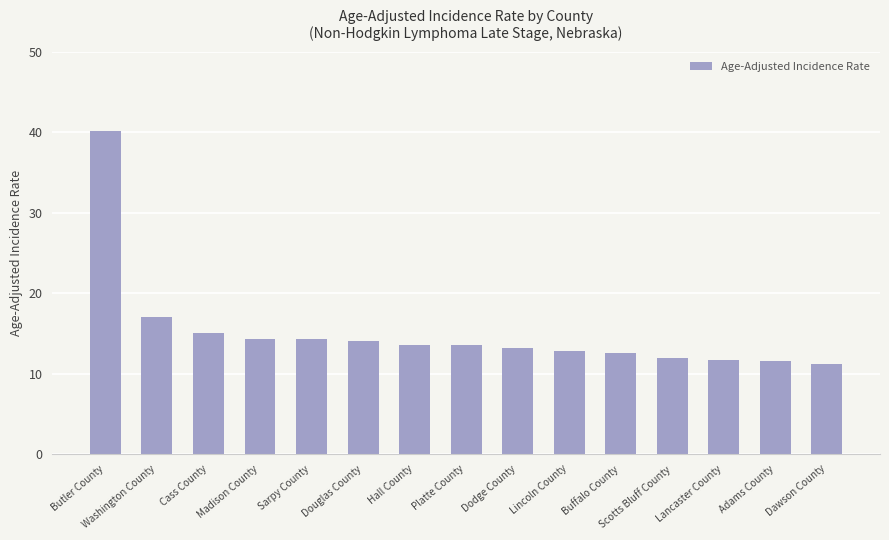

What is the minimum value shown in the chart?

11.2